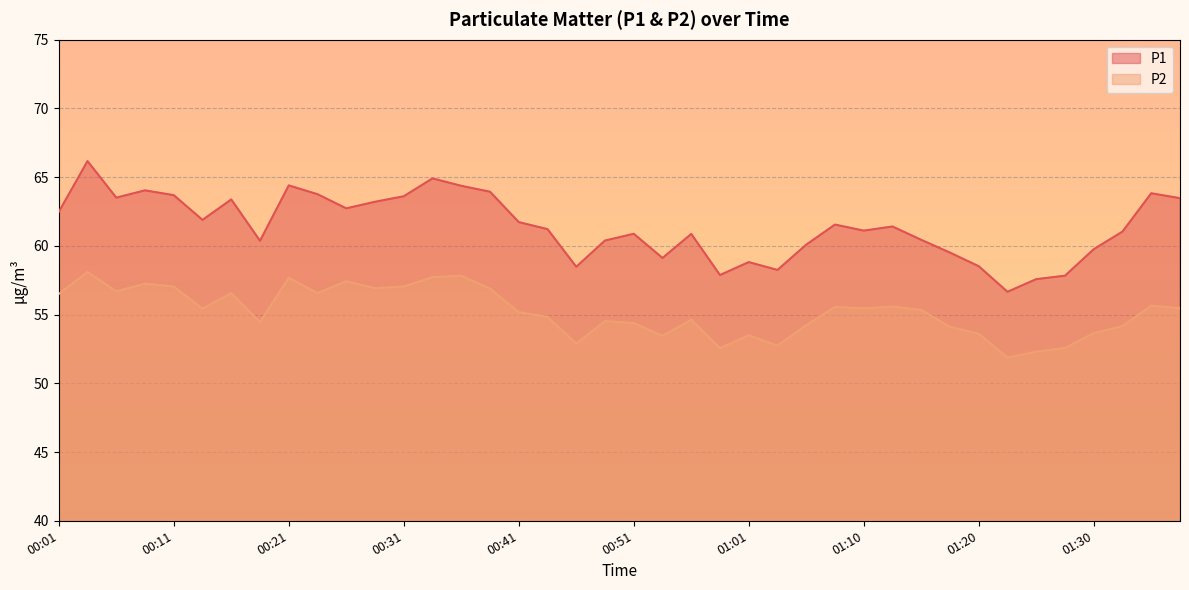

What is the total value across all series at 01:25?

109.9